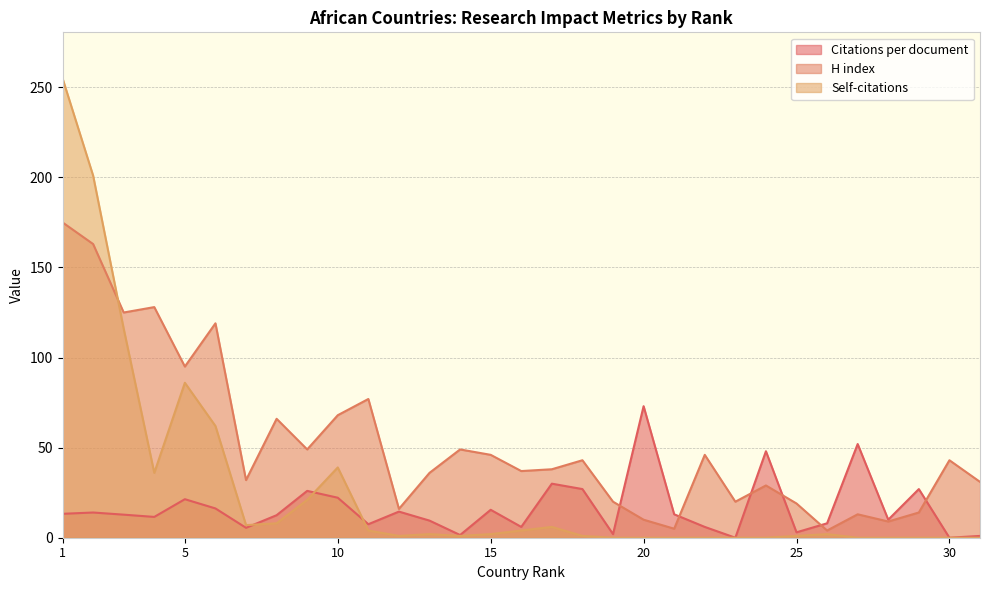

What position from the left is Benin?

19